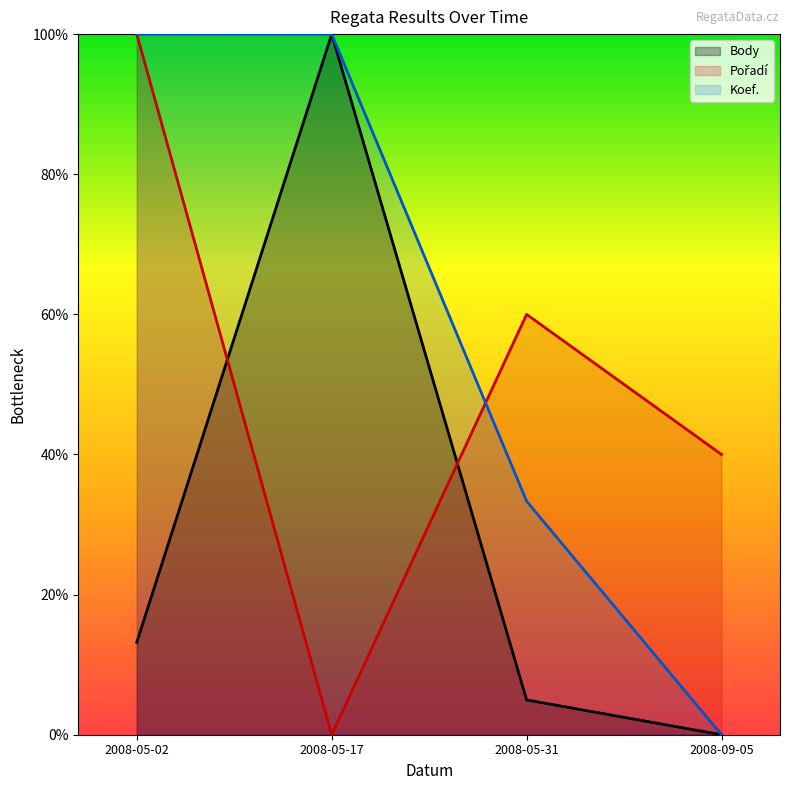

Which category has the highest value in the Koef. series?

2008-05-02